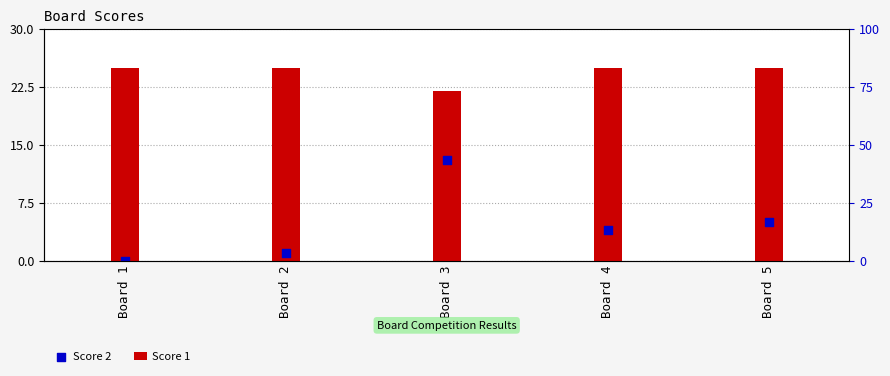

At how many categories does at least one series exceed 18?

5